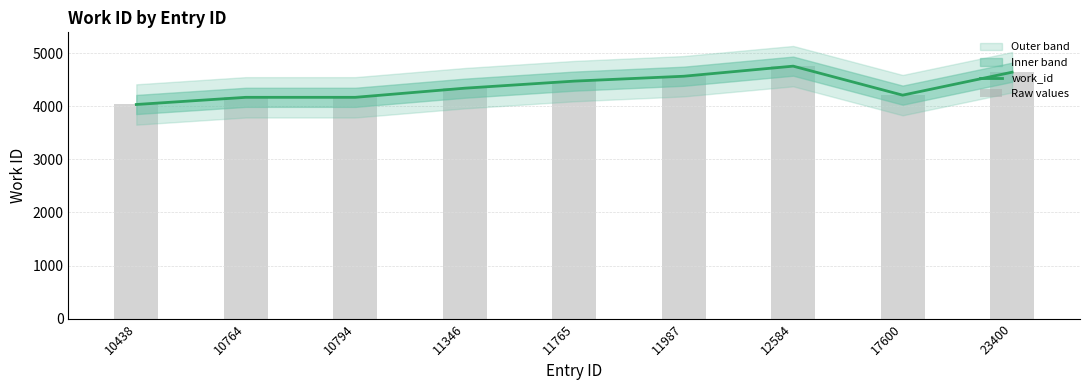

At which label does work_id first exceed 4339?

11765